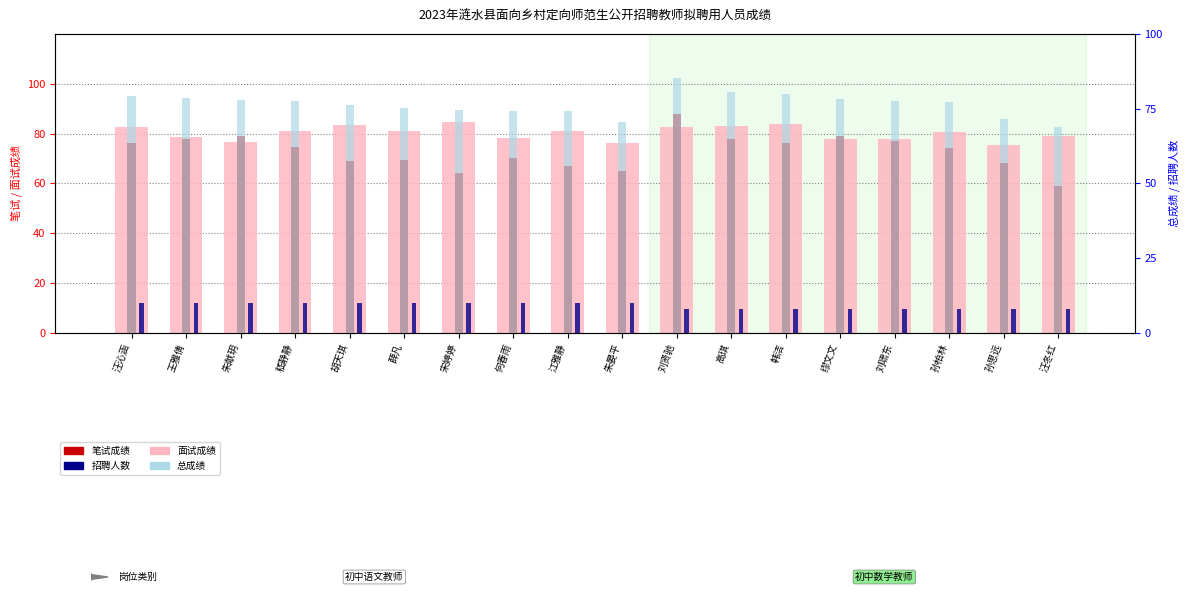

Does the chart contain any negative values?

No